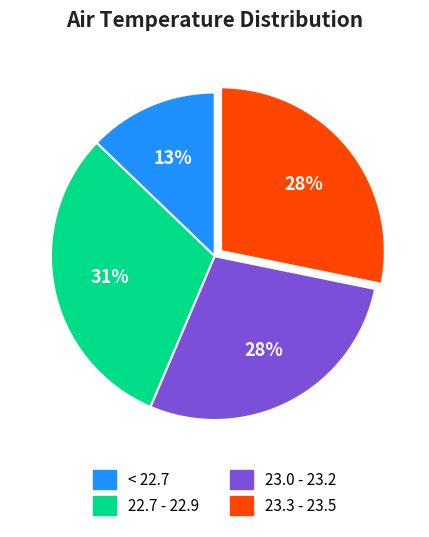

How many segments does this pie chart have?

4